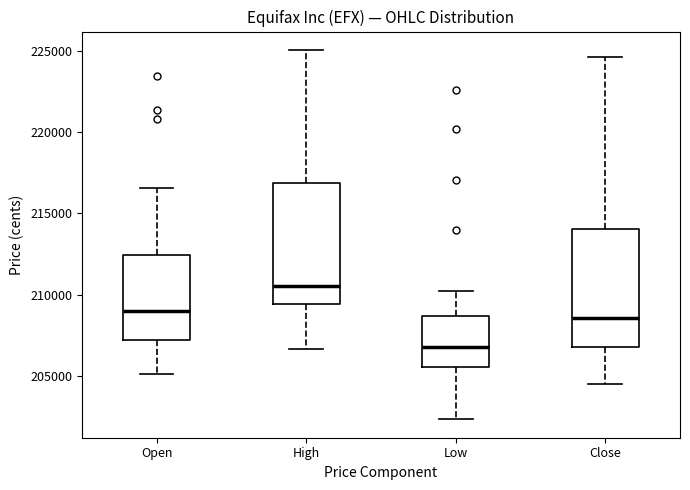

Where is the lower edge of the box for High on the y-axis? The values are not printed on the chart, so give them approximately, as read against the axis.

209500